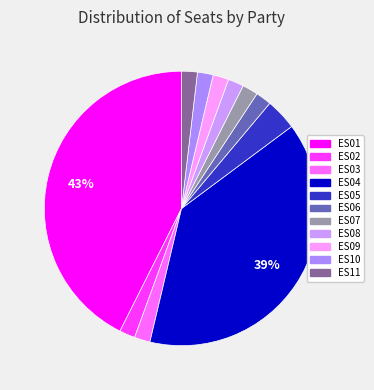

To the nearest percent, what is the combined percentage of ES01 and ES09?

44%